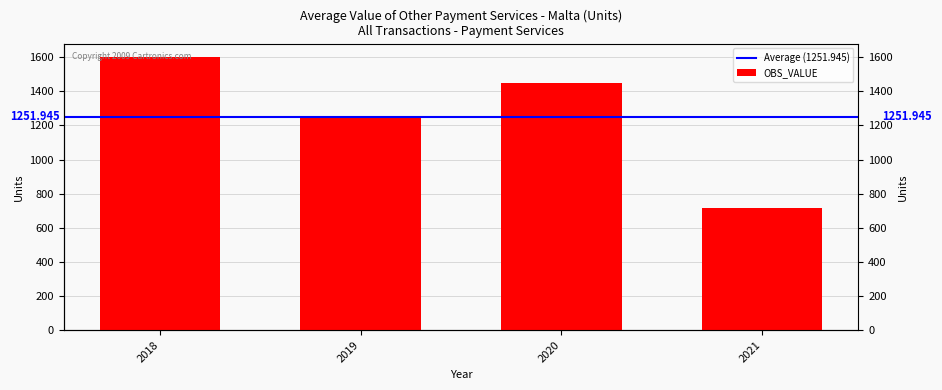

Which label corresponds to the largest value in the chart?

2018